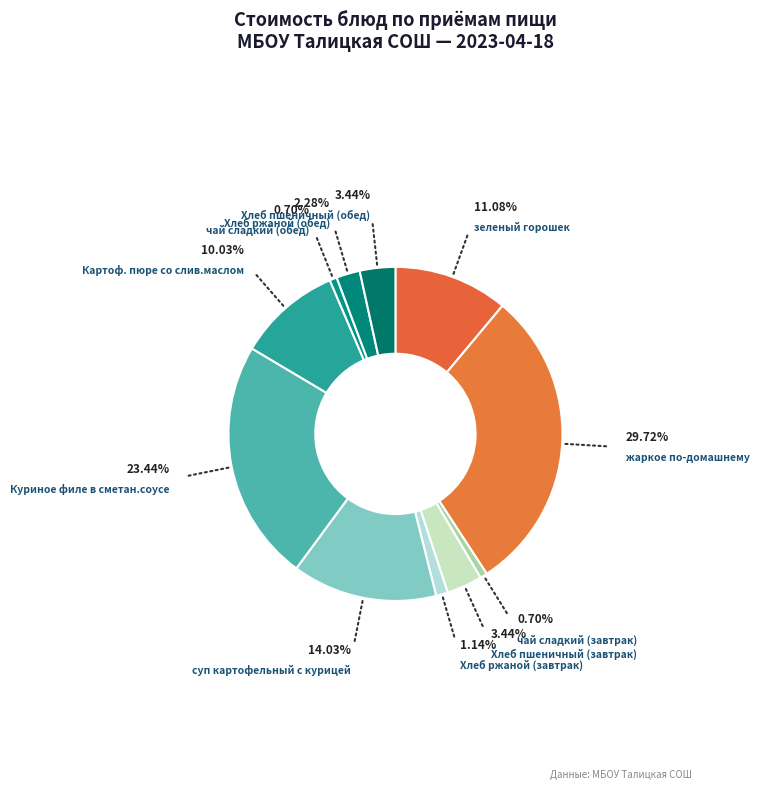

To the nearest percent, what is the difference between the Картоф. пюре со слив.маслом and зеленый горошек slice percentages?

1%